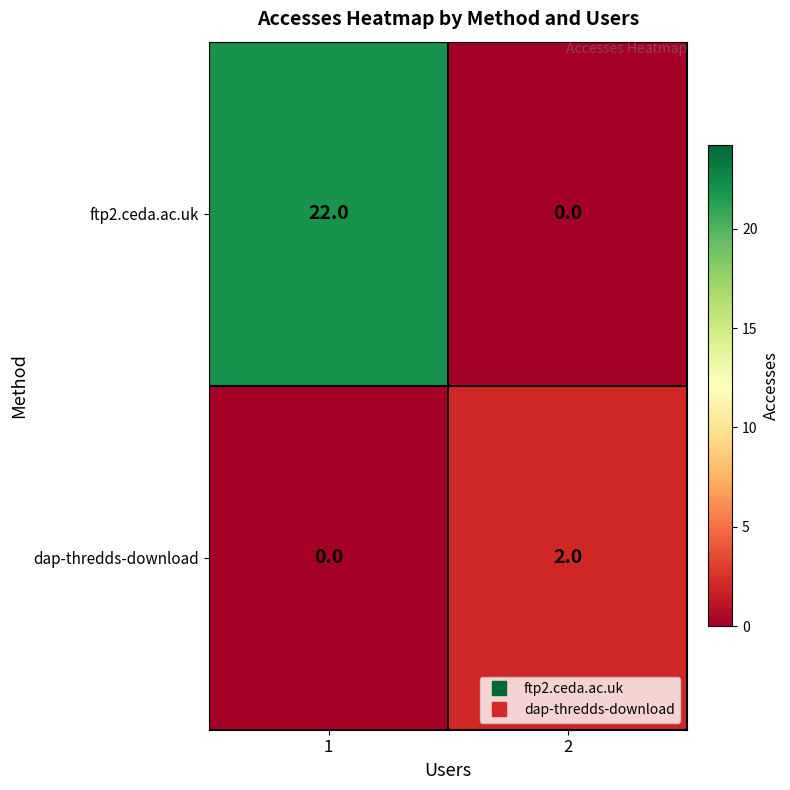

Reading right to left, what are all the values shown in this chart?

ftp2.ceda.ac.uk: 0	22
dap-thredds-download: 2	0